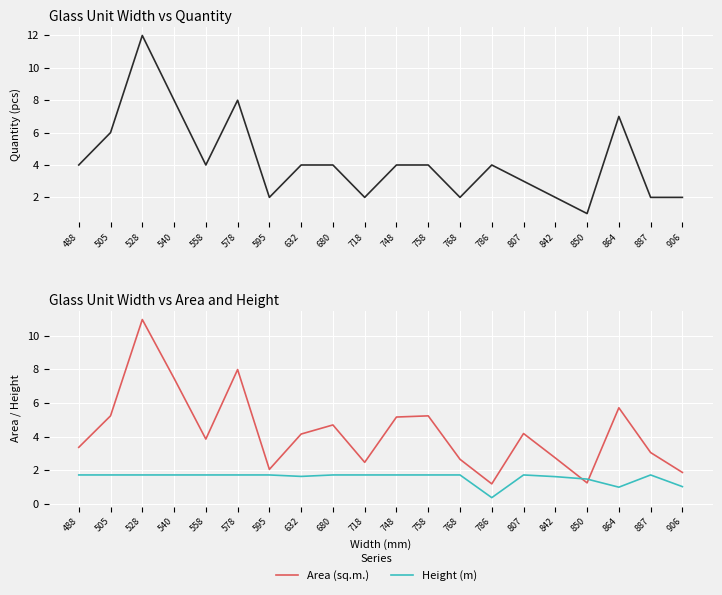

At which category is the sum across all series the highest?

528